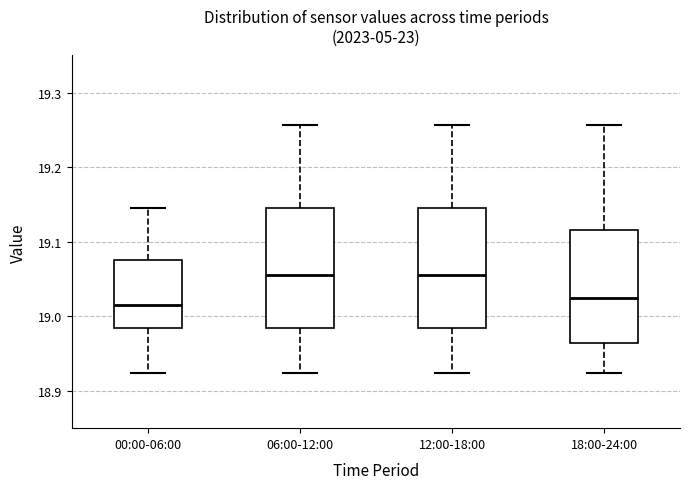

Reading left to right, read every box against the y-axis: the position of its median line, the range the box covers, and the ends of its whiskers. The values are not printed on the chart, so give them approximately, as read against the axis.

00:00-06:00: median 19.01, box 18.98 to 19.08, whiskers 18.92 to 19.15
06:00-12:00: median 19.06, box 18.98 to 19.15, whiskers 18.92 to 19.26
12:00-18:00: median 19.06, box 18.98 to 19.15, whiskers 18.92 to 19.26
18:00-24:00: median 19.02, box 18.96 to 19.12, whiskers 18.92 to 19.26